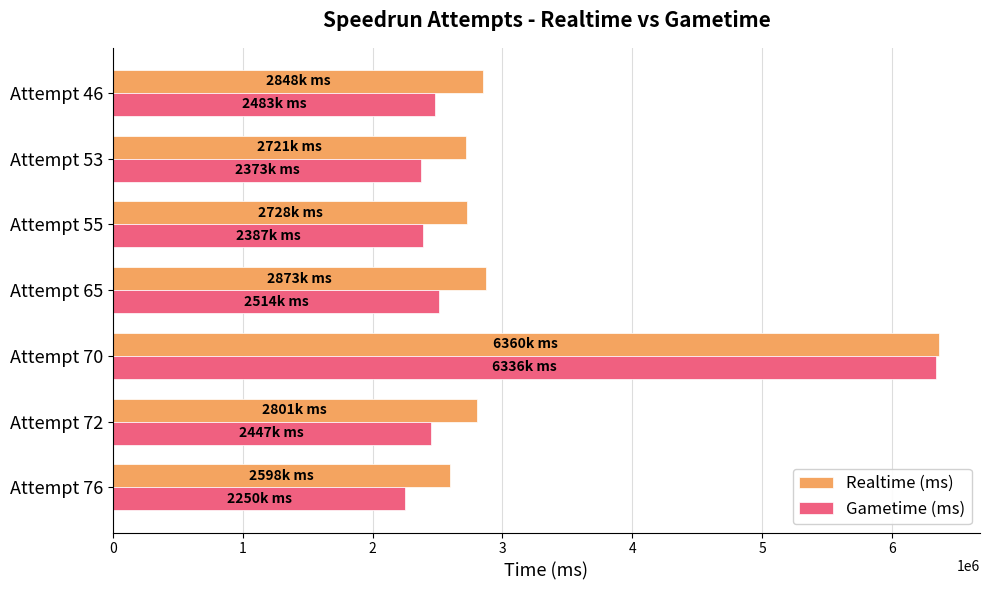

The value of Realtime (ms) at Attempt 55 is 2728196. True or false?

True